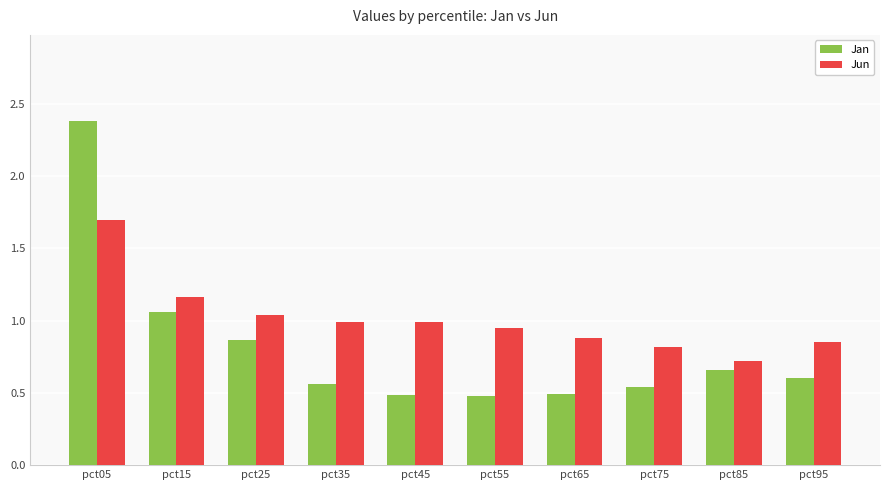

At which category is the sum across all series the highest?

pct05